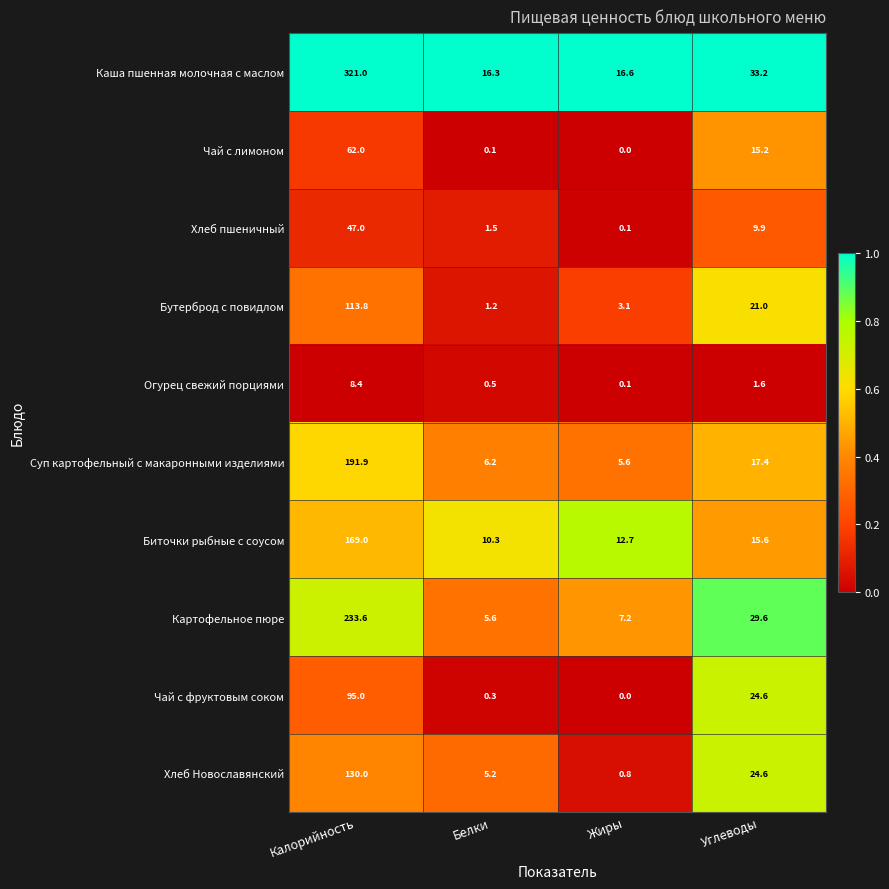

Where does the Хлеб Новославянский series first go above 24?

Калорийность